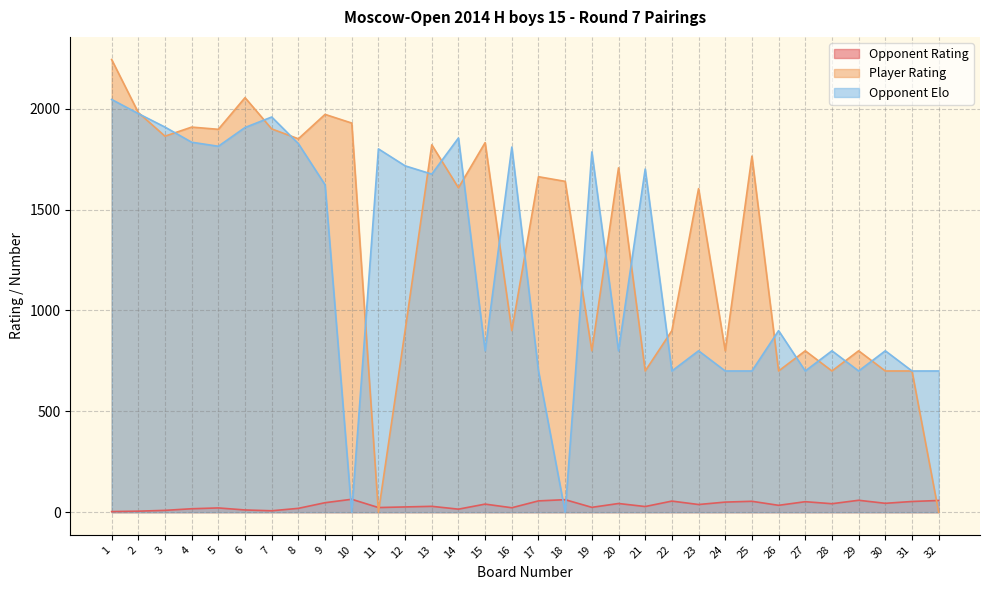

Which has a higher value, 11 or 13?

13